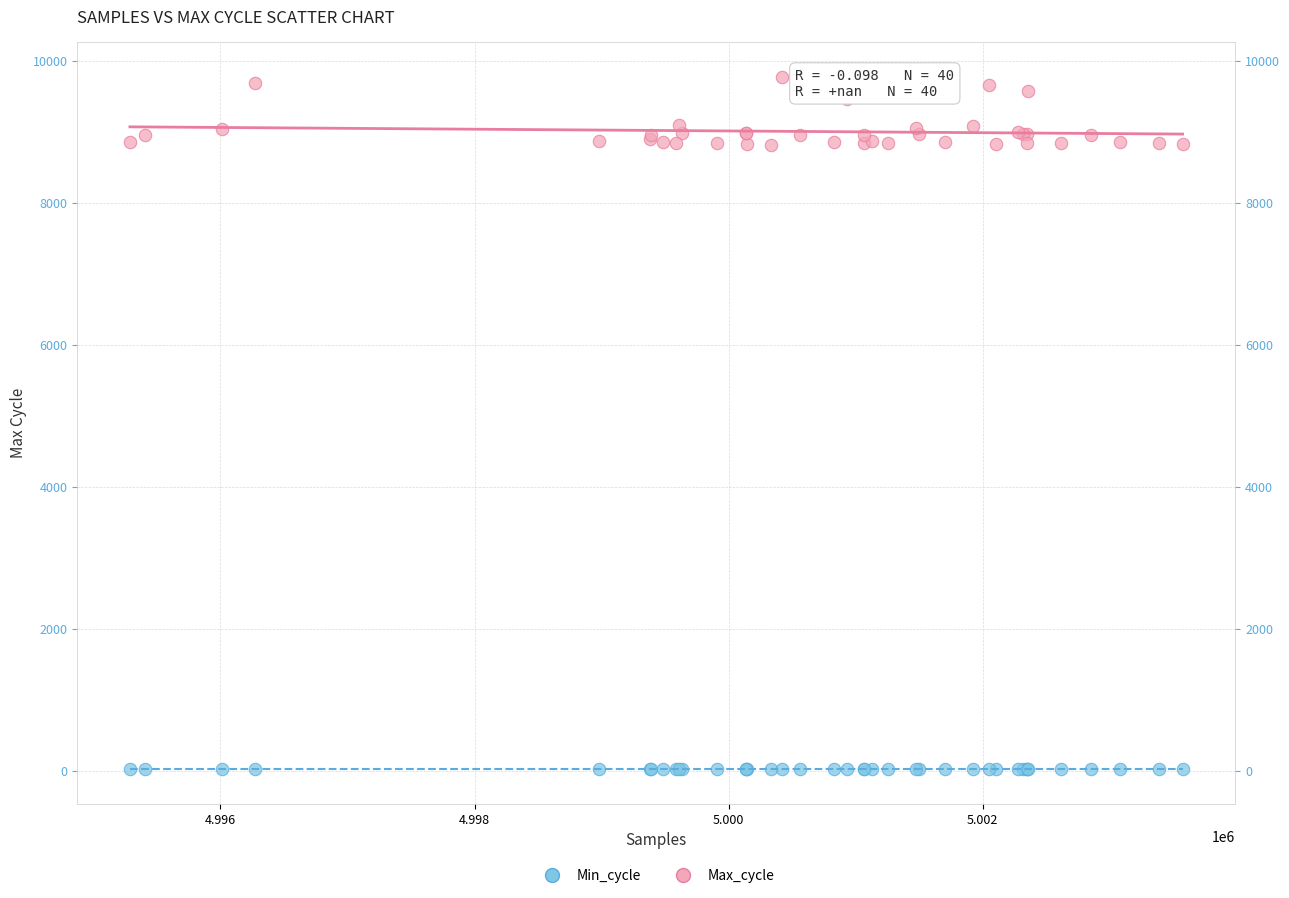

What are all the series names shown in the legend?

Min_cycle, Max_cycle